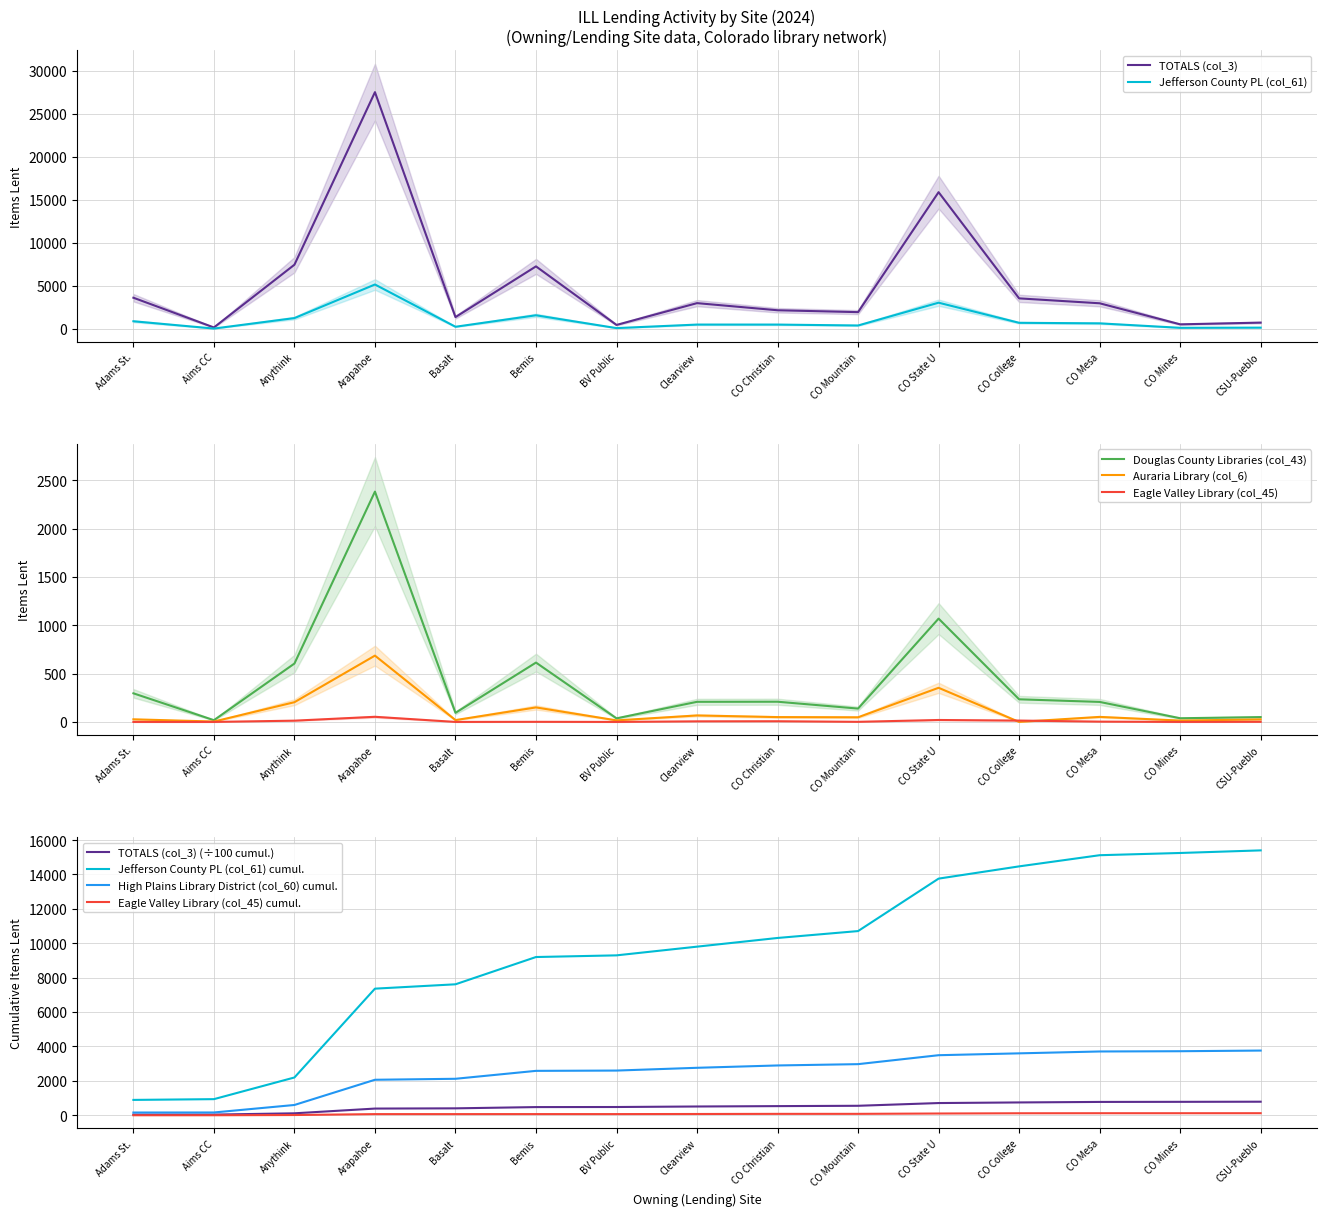

At how many categories does at least one series exceed 7511?

2